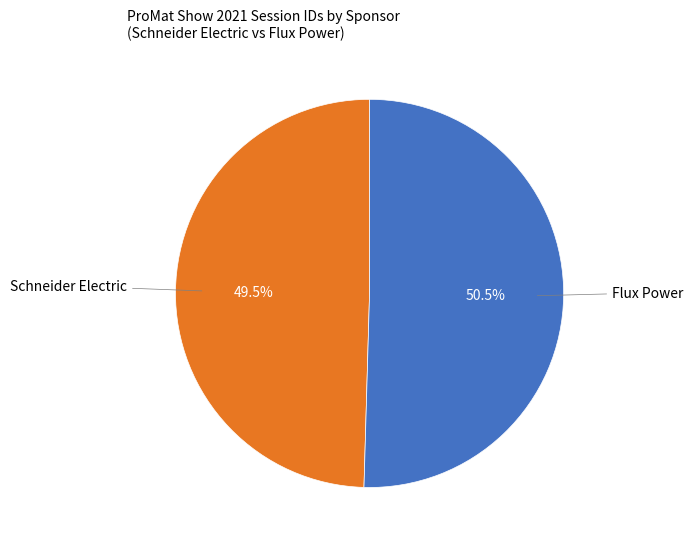

To the nearest percent, what is the difference between the largest and smallest slice percentages?

1%